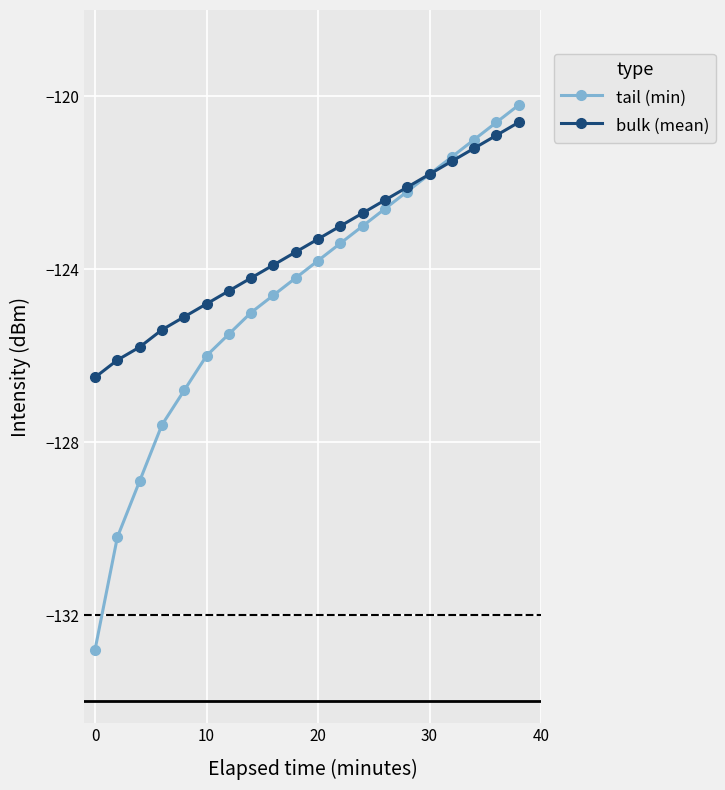

How many categories are shown in the chart?

20